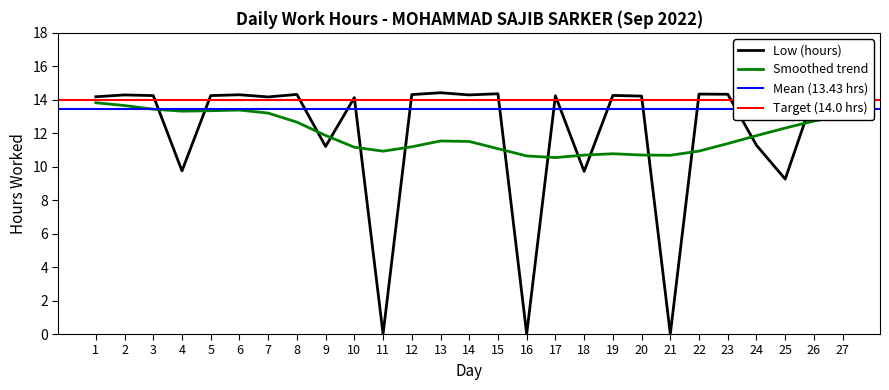

What is the difference between the maximum and minimum values?

14.4